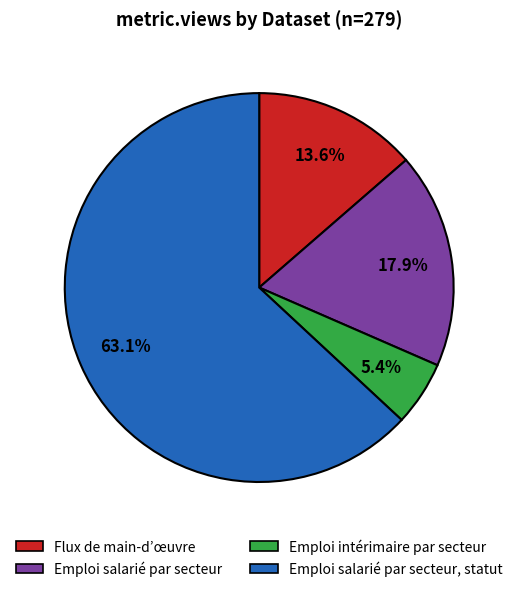

Which slice represents more than half of the pie?

Emploi salarié par secteur, statut